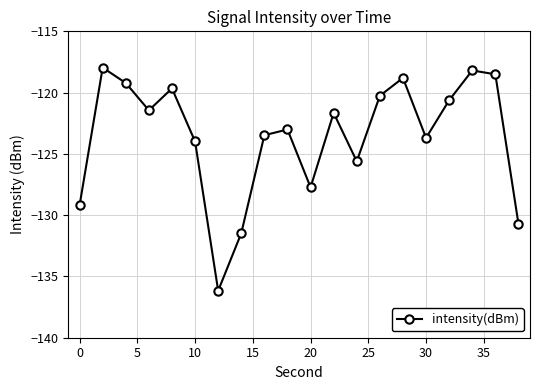

What is the value of the 8th point from the left?

-131.5